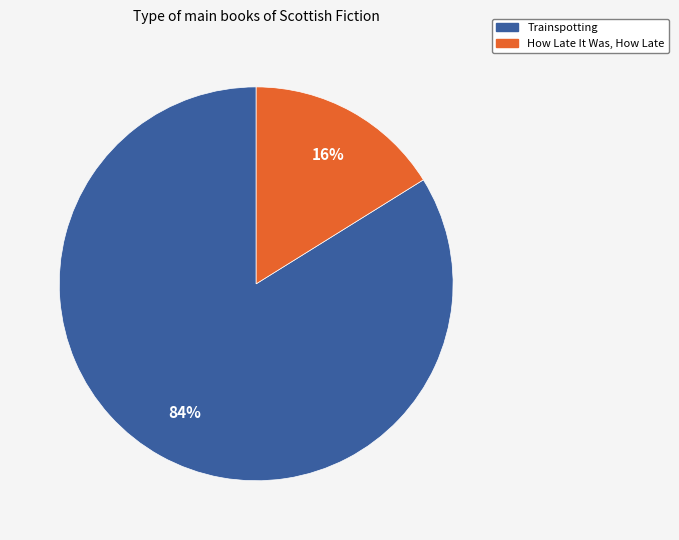

True or false: How Late It Was, How Late accounts for 29% of the total.

False